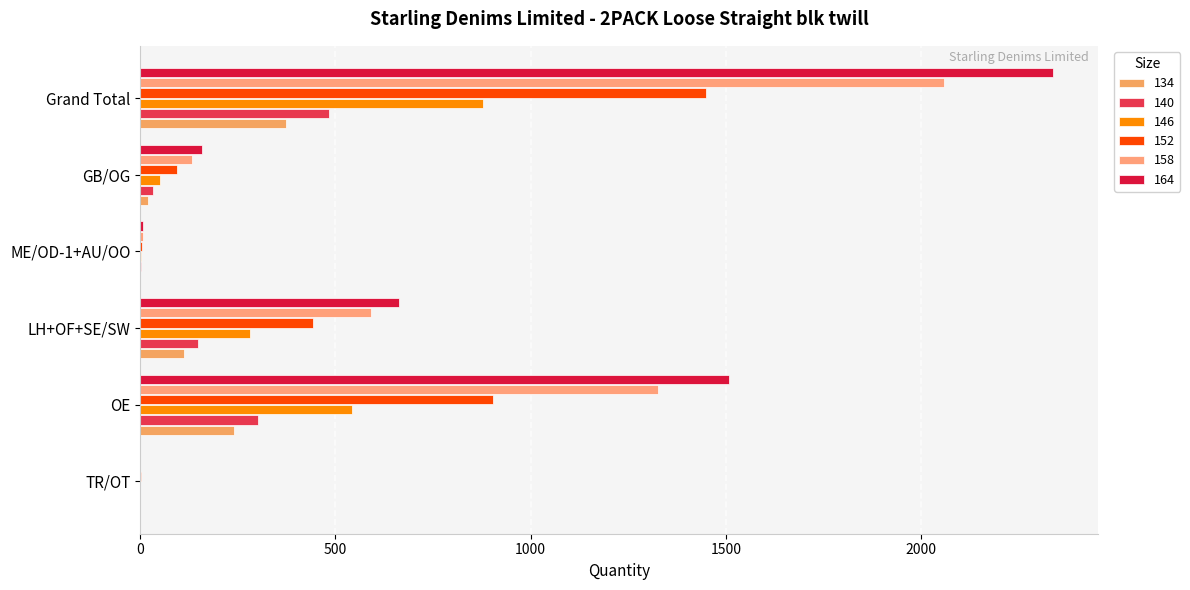

Reading right to left, what are all the values shown in this chart?

134: 374	19	1	112	241	1
140: 484	32	2	148	301	1
146: 877	50	3	281	542	1
152: 1449	95	5	443	904	2
158: 2058	133	8	590	1326	1
164: 2337	158	8	663	1507	1